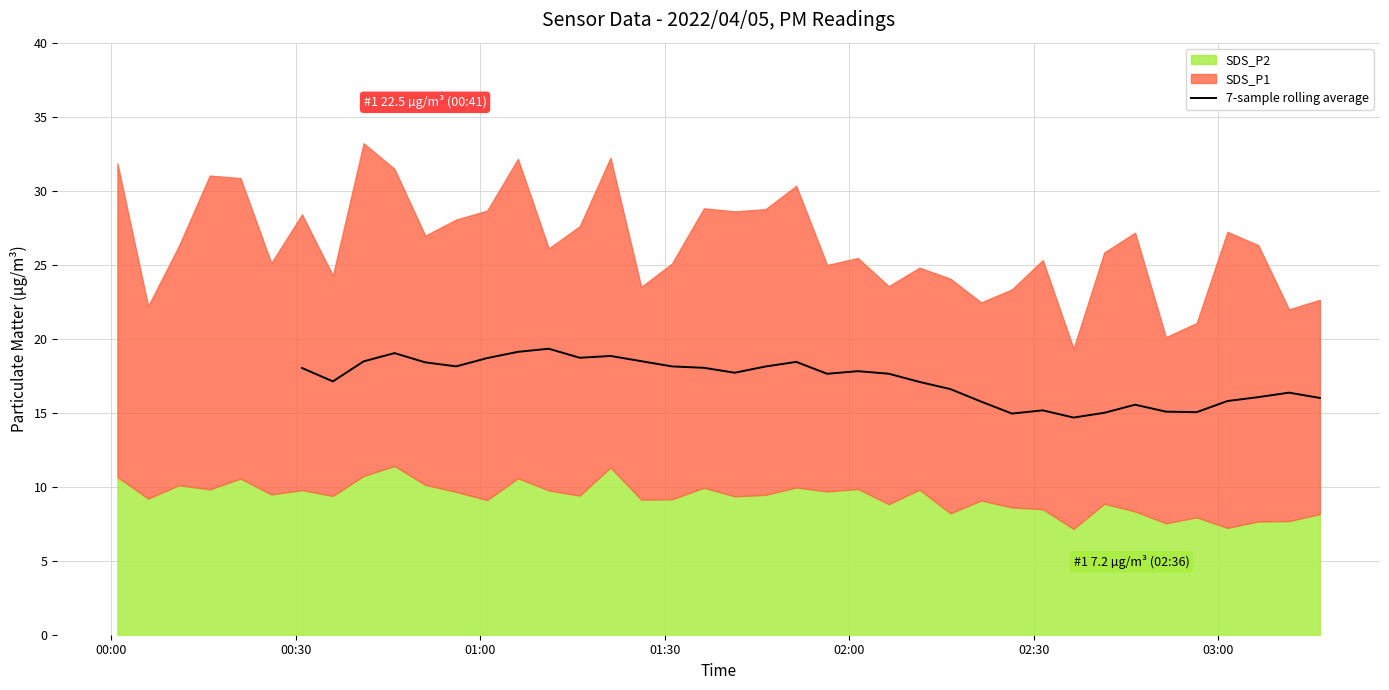

True or false: the data has more than 1 interior local peaks.

True